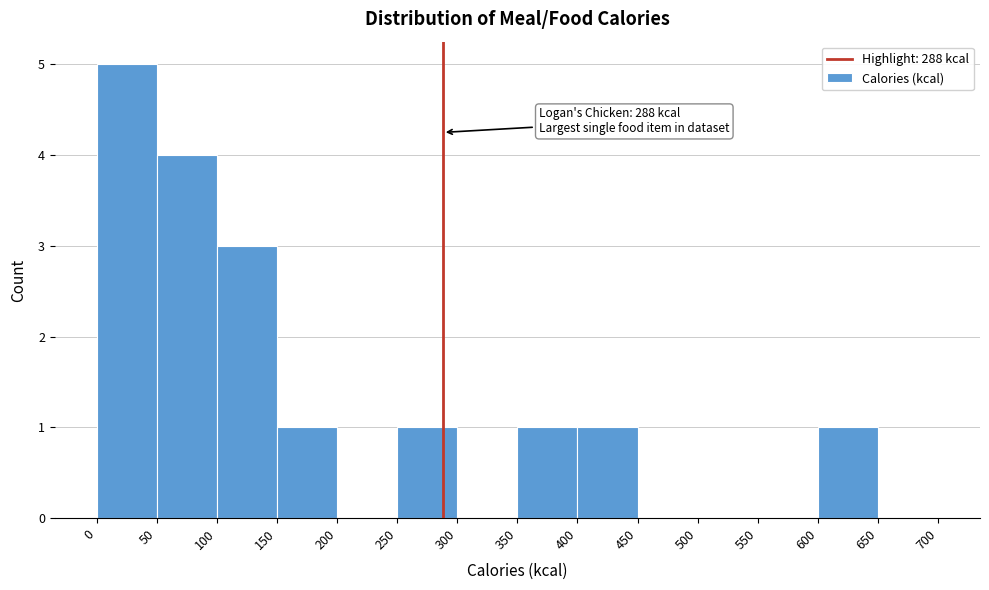

Over which range of the x-axis is the bar tallest?

0 to 50